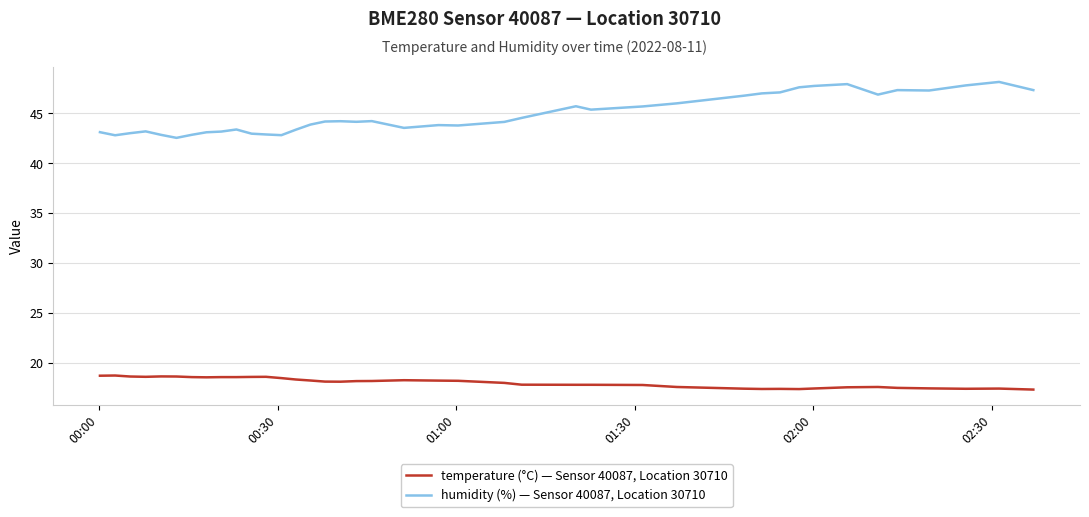

Which series has the largest range (max minus min)?

humidity (%) — Sensor 40087, Location 30710